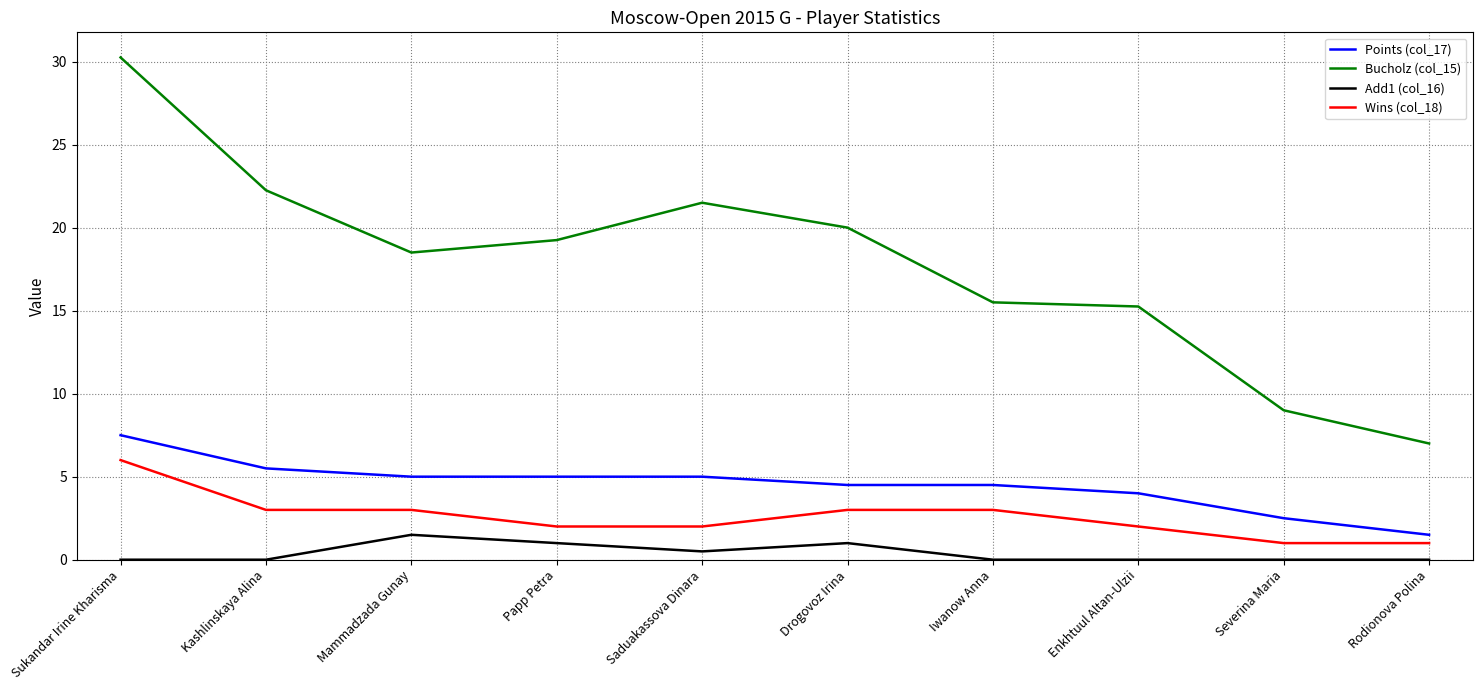

Rank the series by their maximum value, from highest to lowest.

Bucholz (col_15), Points (col_17), Wins (col_18), Add1 (col_16)